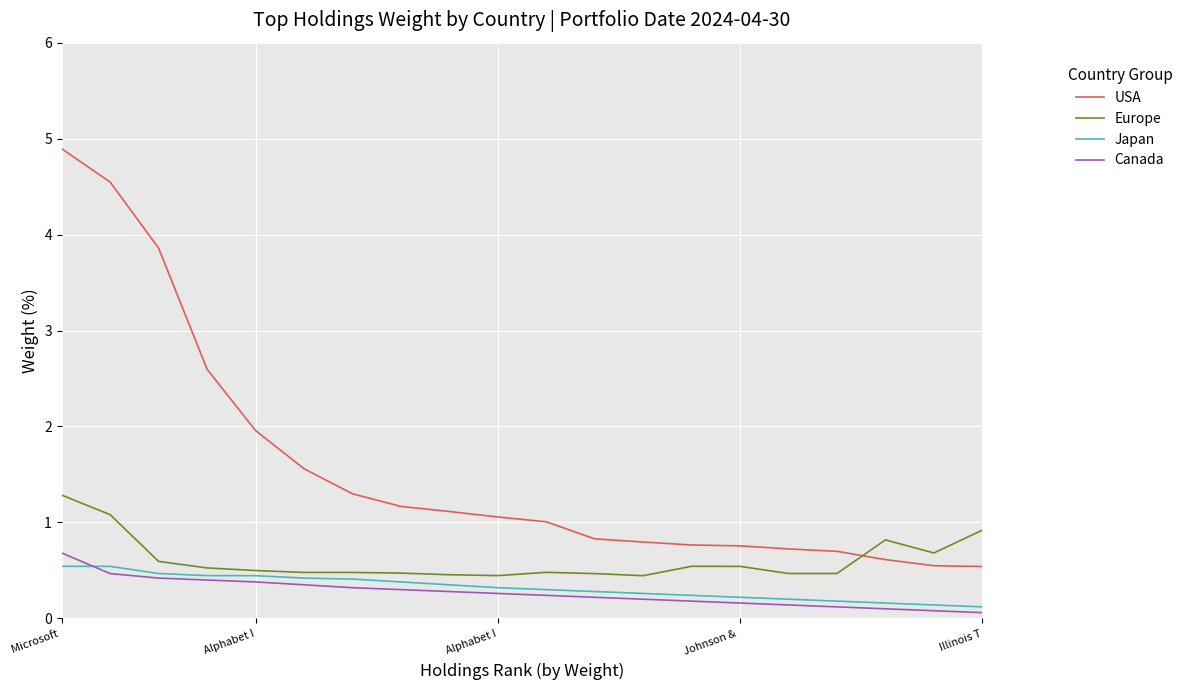

Which series has the largest range (max minus min)?

USA